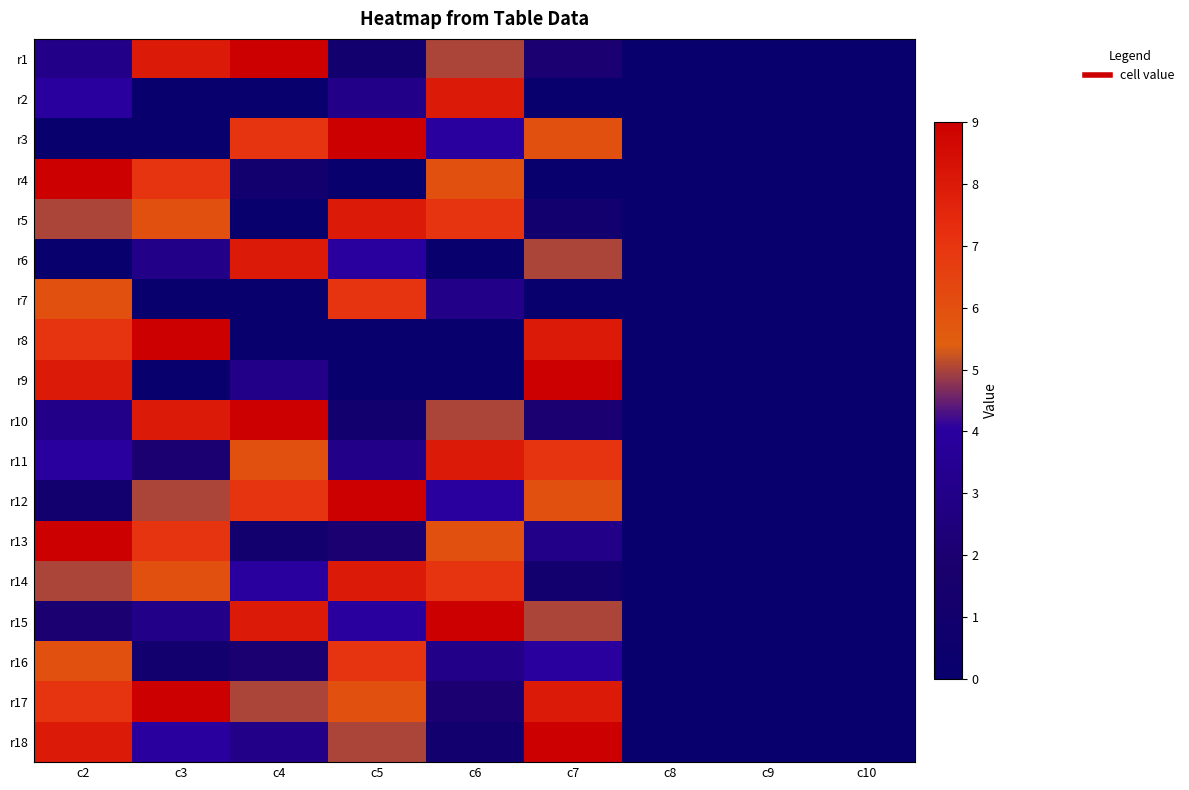

Reading left to right, transcribe all the data shown in this chart.

r1: c2=3	c3=8	c4=9	c5=1	c6=5	c7=2	c8=0	c9=0	c10=0
r2: c2=4	c3=0	c4=0	c5=3	c6=8	c7=0	c8=0	c9=0	c10=0
r3: c2=0	c3=0	c4=7	c5=9	c6=4	c7=6	c8=0	c9=0	c10=0
r4: c2=9	c3=7	c4=1	c5=0	c6=6	c7=0	c8=0	c9=0	c10=0
r5: c2=5	c3=6	c4=0	c5=8	c6=7	c7=1	c8=0	c9=0	c10=0
r6: c2=0	c3=3	c4=8	c5=4	c6=0	c7=5	c8=0	c9=0	c10=0
r7: c2=6	c3=0	c4=0	c5=7	c6=3	c7=0	c8=0	c9=0	c10=0
r8: c2=7	c3=9	c4=0	c5=0	c6=0	c7=8	c8=0	c9=0	c10=0
r9: c2=8	c3=0	c4=3	c5=0	c6=0	c7=9	c8=0	c9=0	c10=0
r10: c2=3	c3=8	c4=9	c5=1	c6=5	c7=2	c8=0	c9=0	c10=0
r11: c2=4	c3=2	c4=6	c5=3	c6=8	c7=7	c8=0	c9=0	c10=0
r12: c2=1	c3=5	c4=7	c5=9	c6=4	c7=6	c8=0	c9=0	c10=0
r13: c2=9	c3=7	c4=1	c5=2	c6=6	c7=3	c8=0	c9=0	c10=0
r14: c2=5	c3=6	c4=4	c5=8	c6=7	c7=1	c8=0	c9=0	c10=0
r15: c2=2	c3=3	c4=8	c5=4	c6=9	c7=5	c8=0	c9=0	c10=0
r16: c2=6	c3=1	c4=2	c5=7	c6=3	c7=4	c8=0	c9=0	c10=0
r17: c2=7	c3=9	c4=5	c5=6	c6=2	c7=8	c8=0	c9=0	c10=0
r18: c2=8	c3=4	c4=3	c5=5	c6=1	c7=9	c8=0	c9=0	c10=0